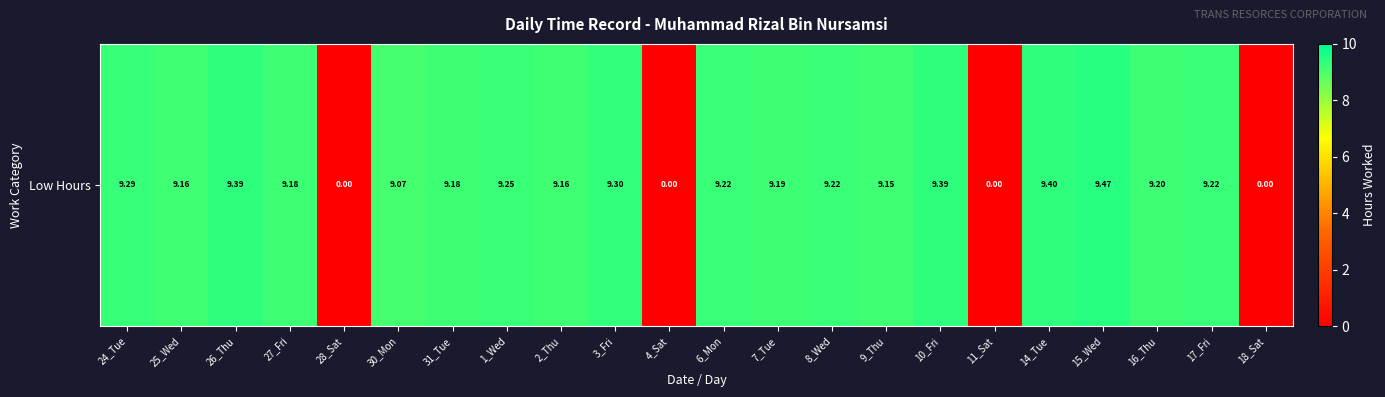

Between 8_Wed and 27_Fri, which is larger?

8_Wed